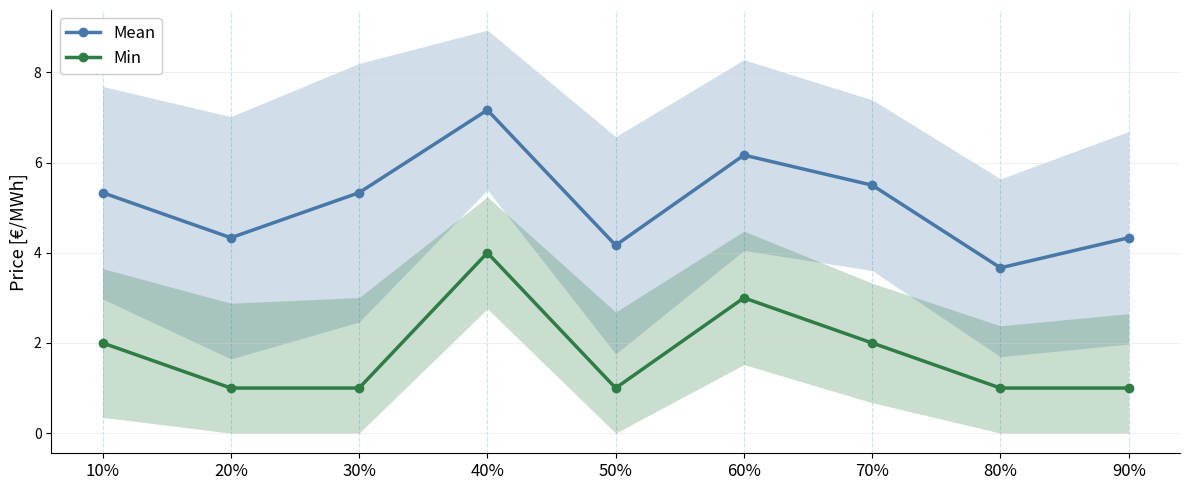

The Mean series shows 0.9 at 90%. True or false?

False